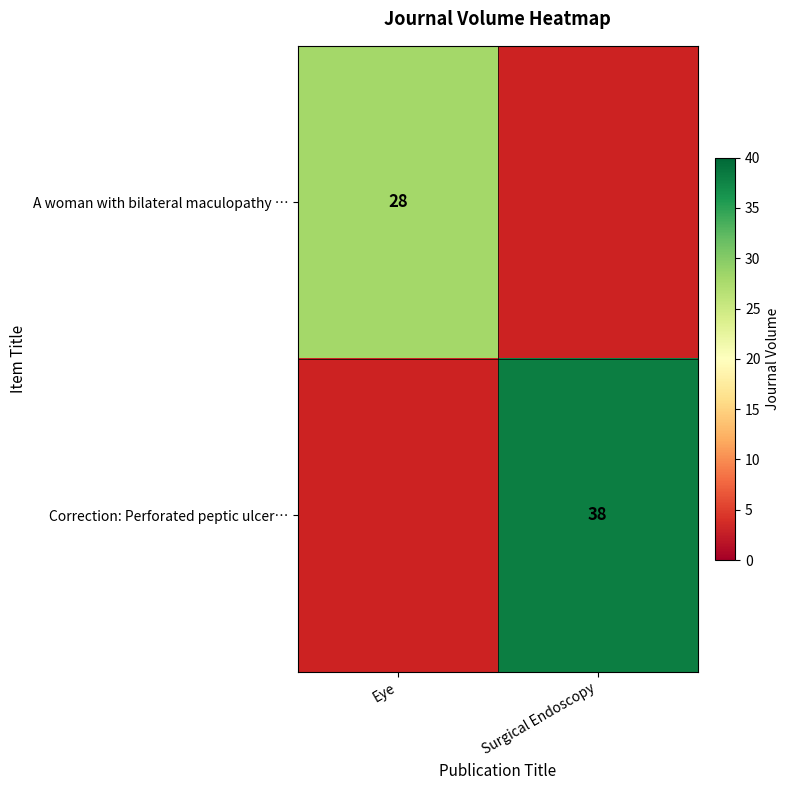

The value of A woman with bilateral maculopathy … at Eye is 28. True or false?

True